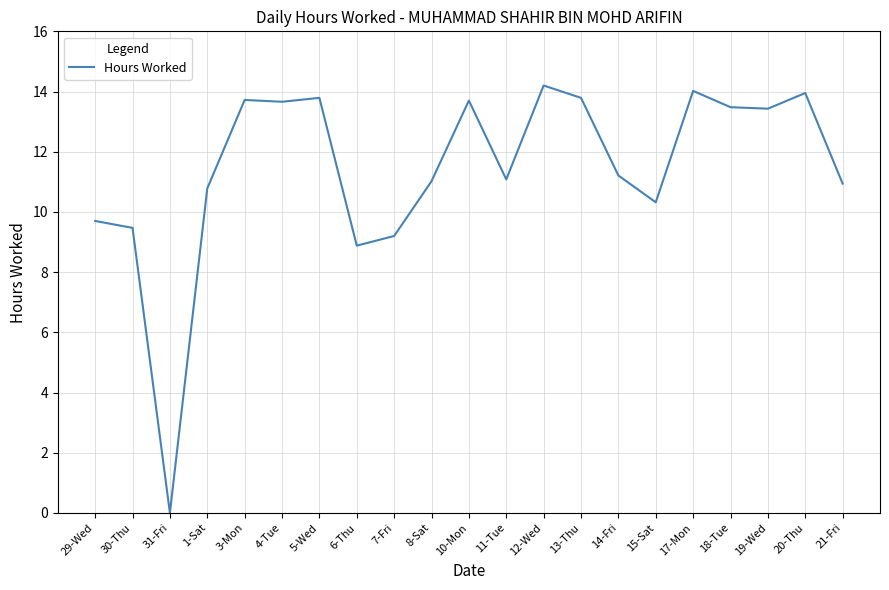

What is the greatest value displayed?

14.2